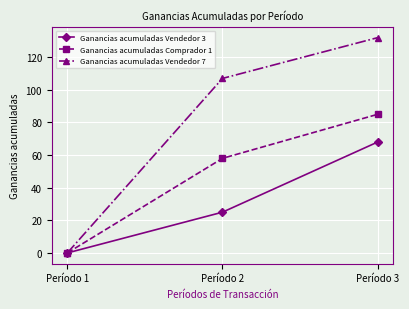

At which category is the sum across all series the highest?

Período 3